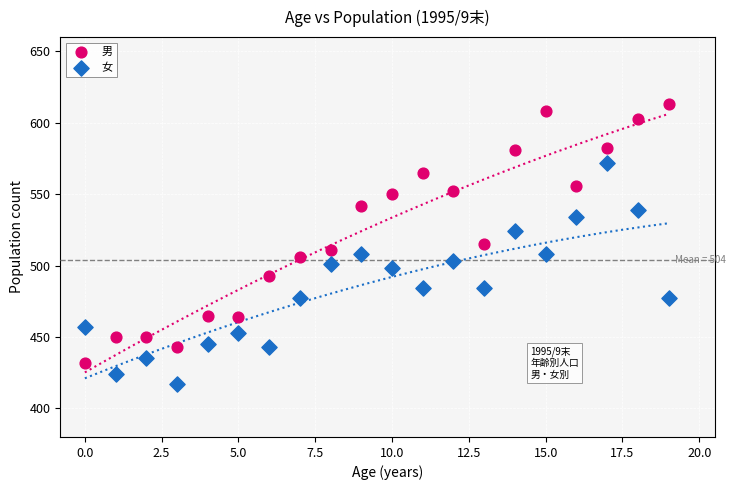

Across all data points, what is the range of Y values (max minus min)?

196